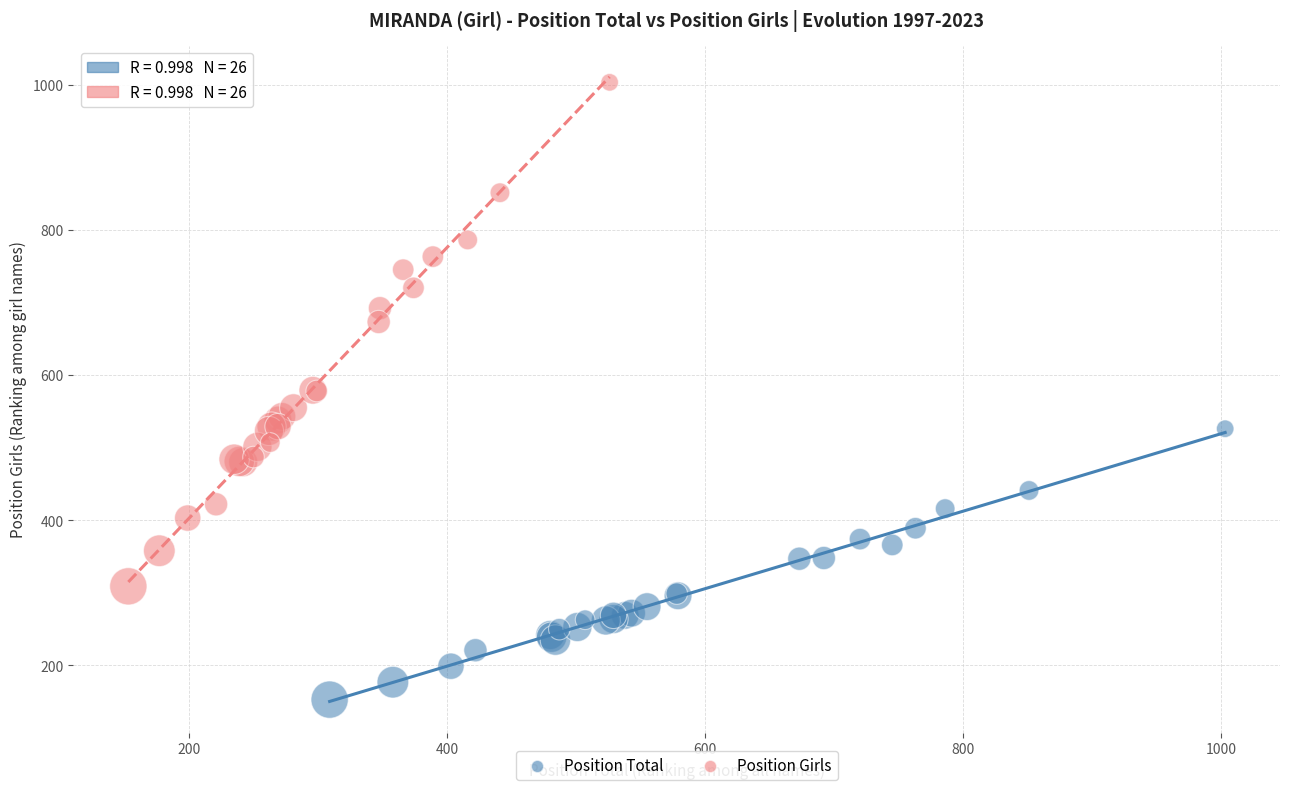

Which series has the widest spread of Y values?

Position Girls